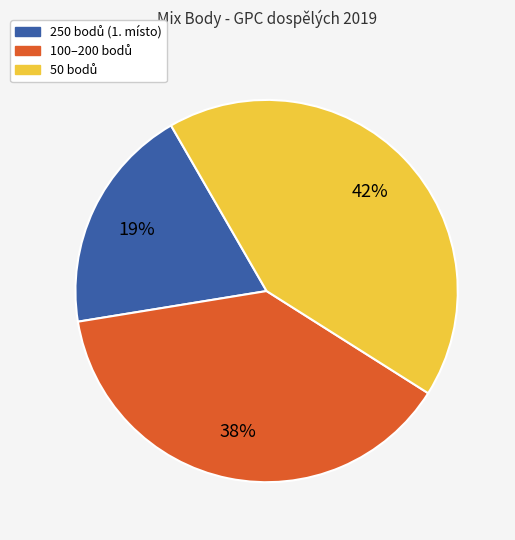

Count the number of slices in the pie.

3